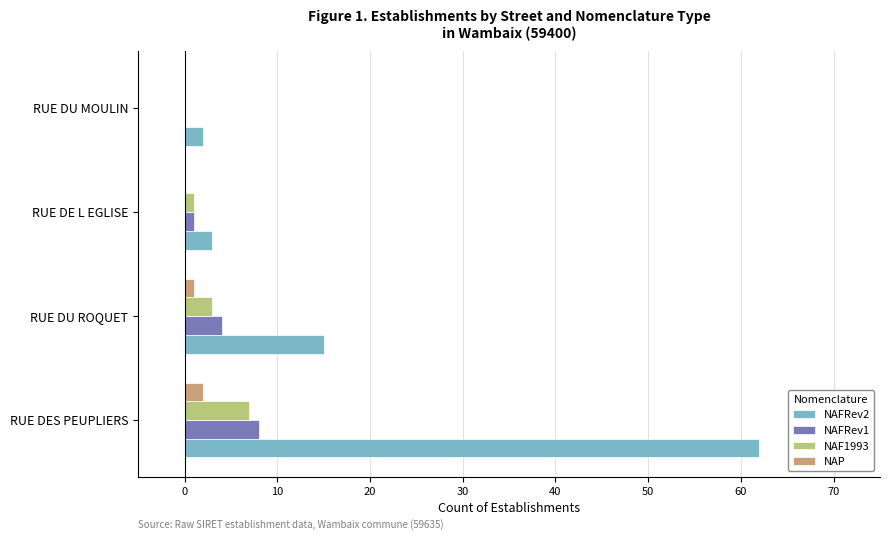

At which category is the sum across all series the highest?

RUE DES PEUPLIERS